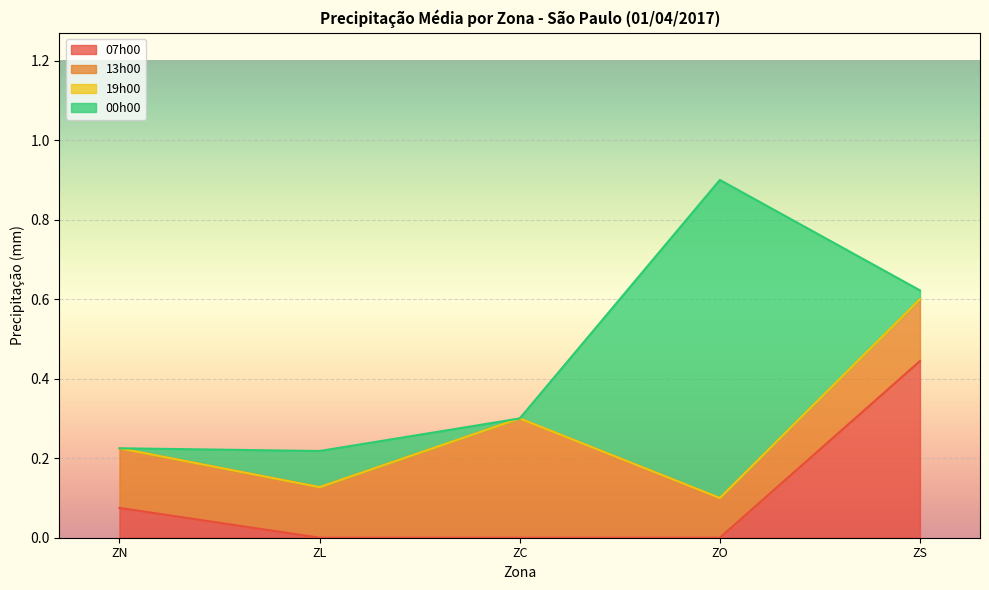

What is the value of the 00h00 point at the 4th from the left?

0.8